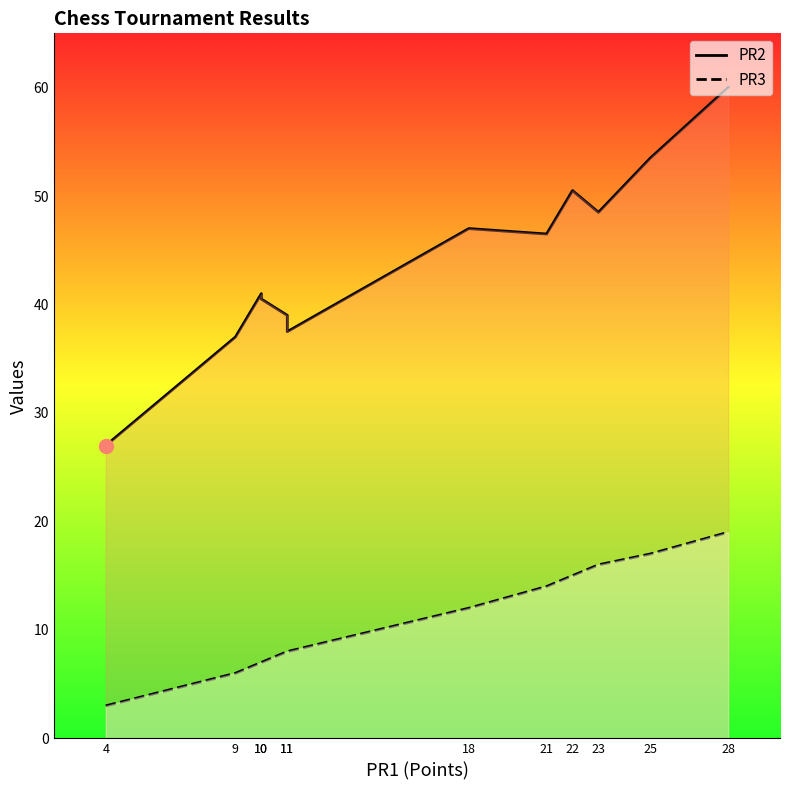

Which has a higher value, 28 or 25?

28